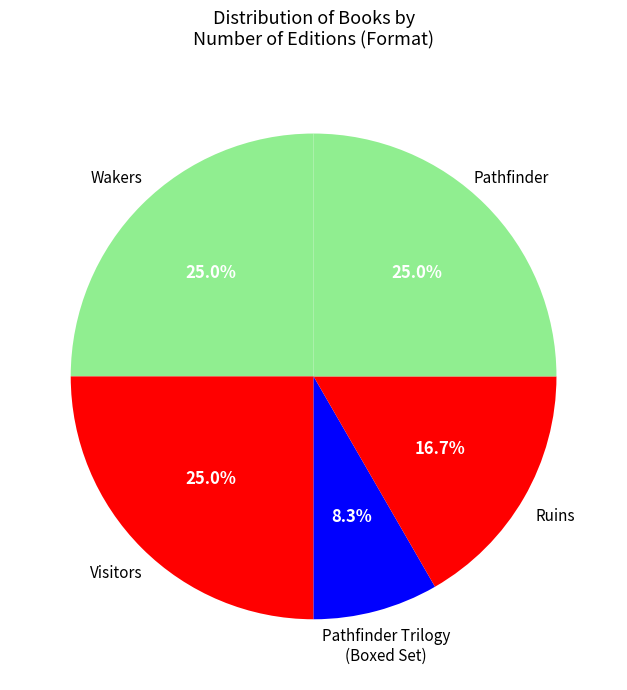

Count the number of slices in the pie.

5